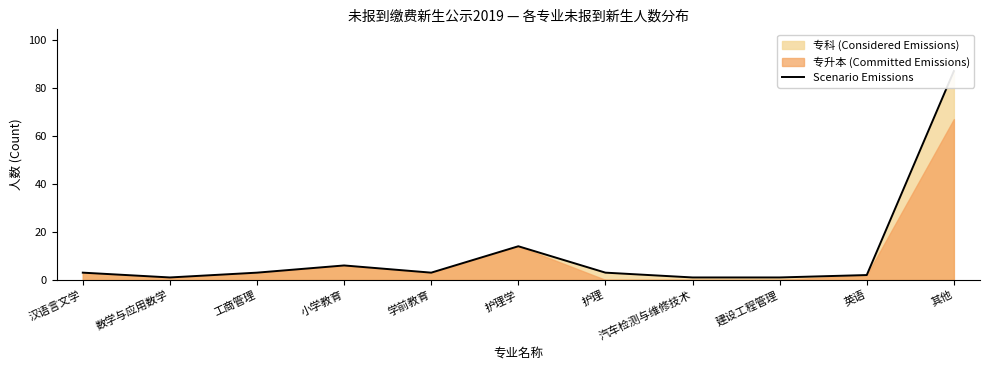

What is the difference between the values at 汽车检测与维修技术 and 小学教育?

5